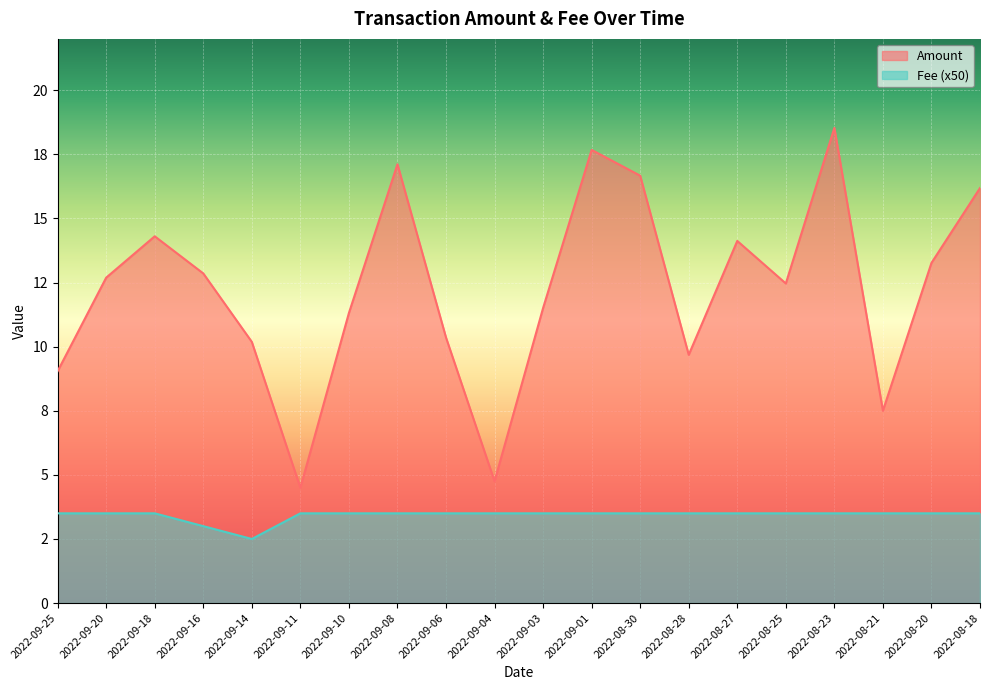

What is the sum of all Fee values?

68.5